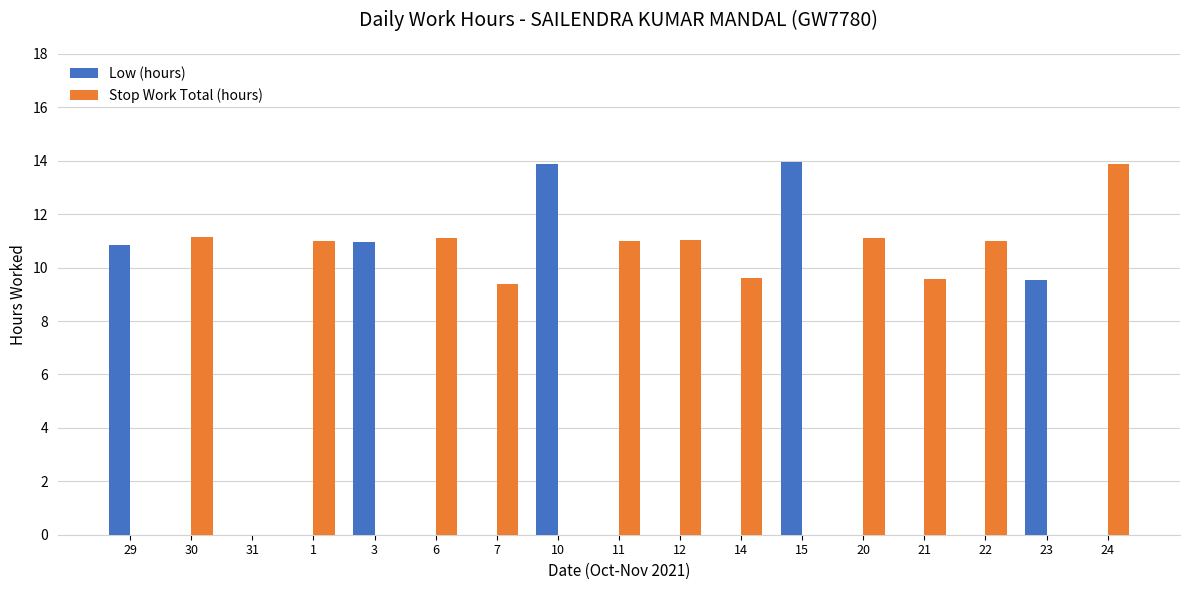

How many groups of bars are there?

17